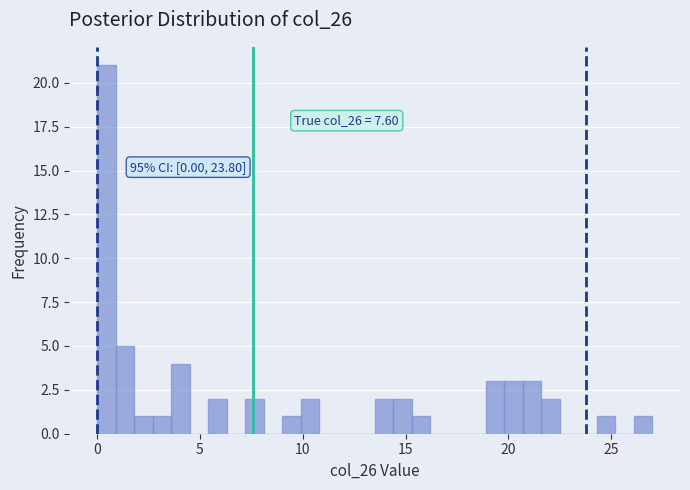

Read against the x-axis, roughly where is the centre of the tallest bar?

0.5